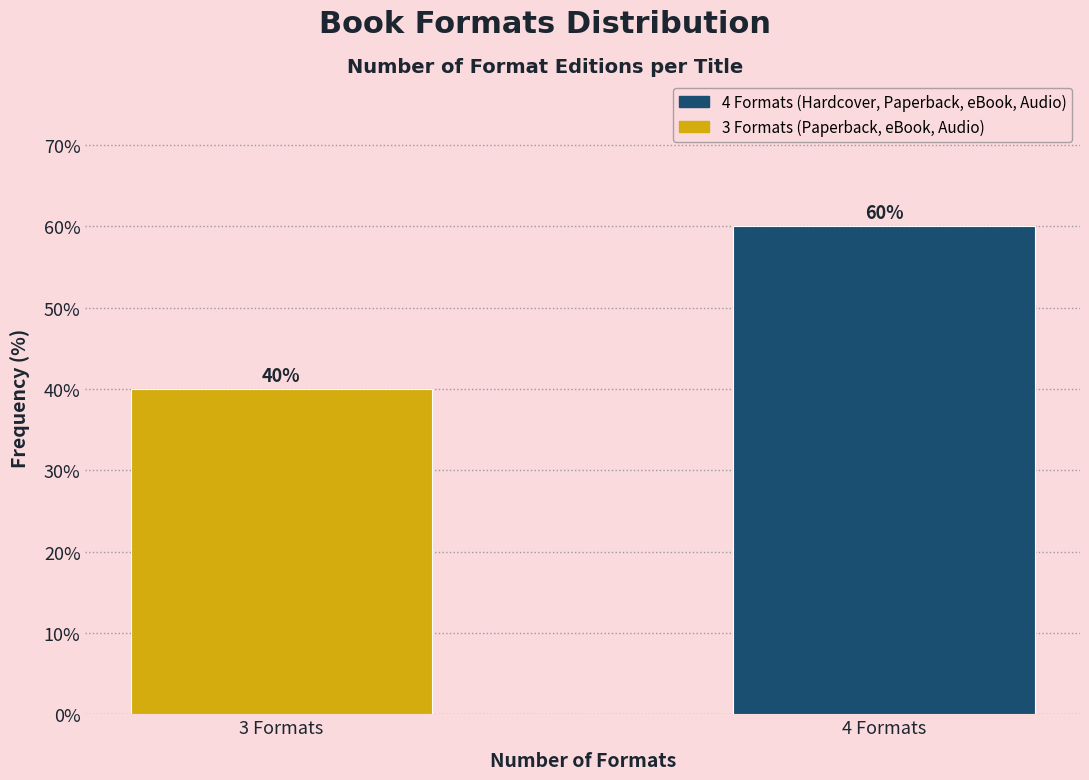

Reading left to right, list all the values displayed in this chart.

3 Formats=40	4 Formats=60